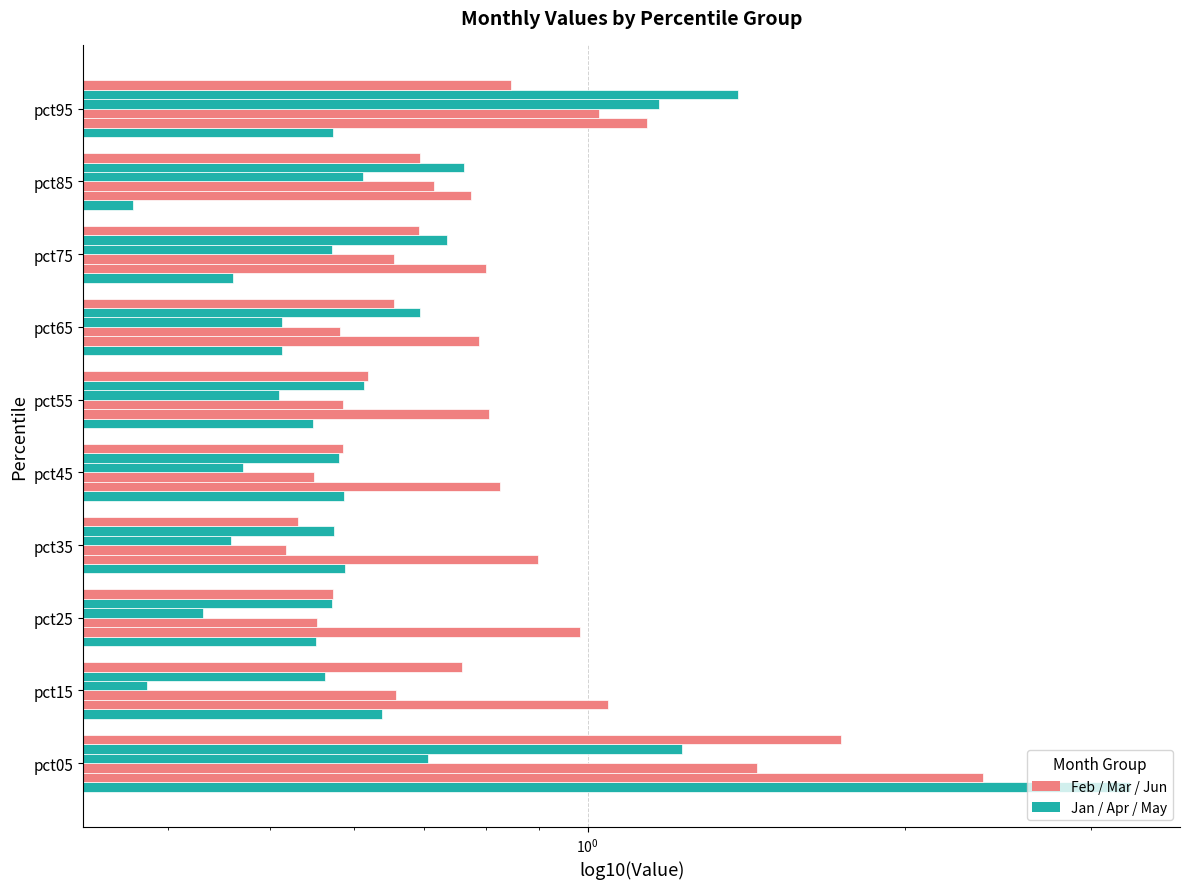

What is the maximum value for Mar?

1.4